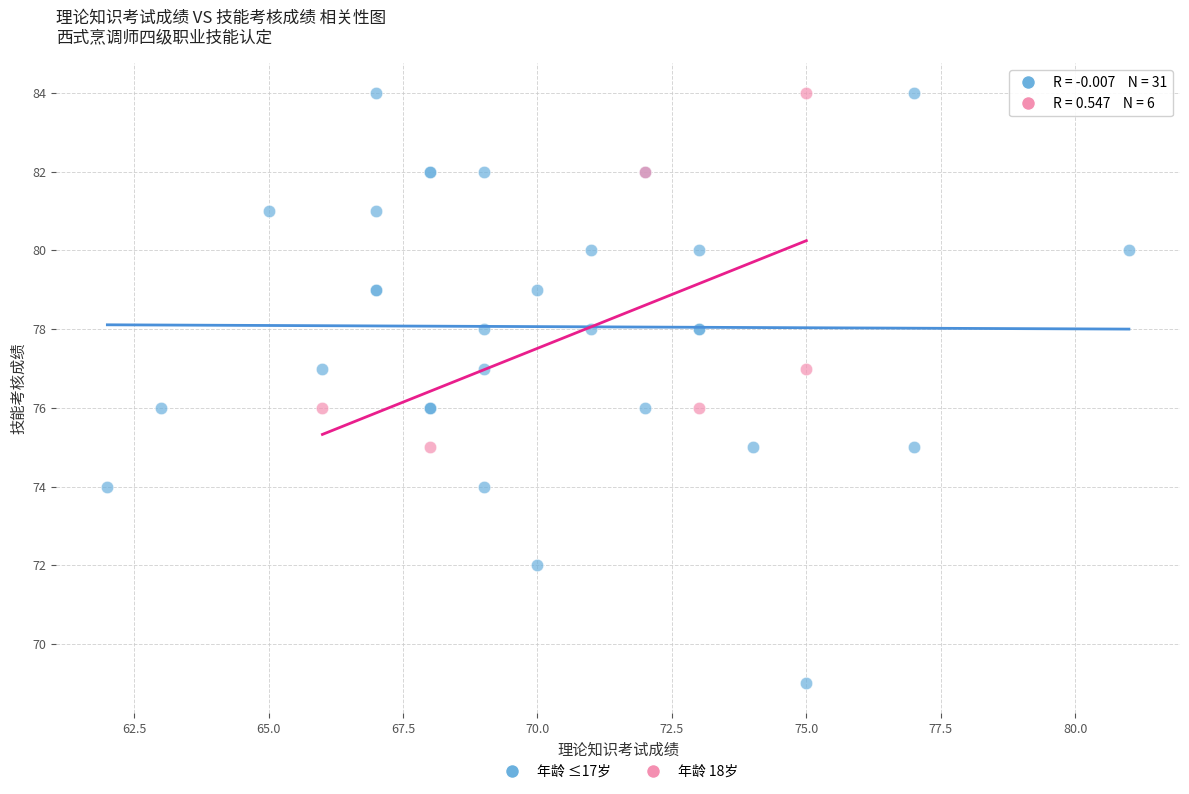

Which series has the widest spread of Y values?

年龄 ≤17岁